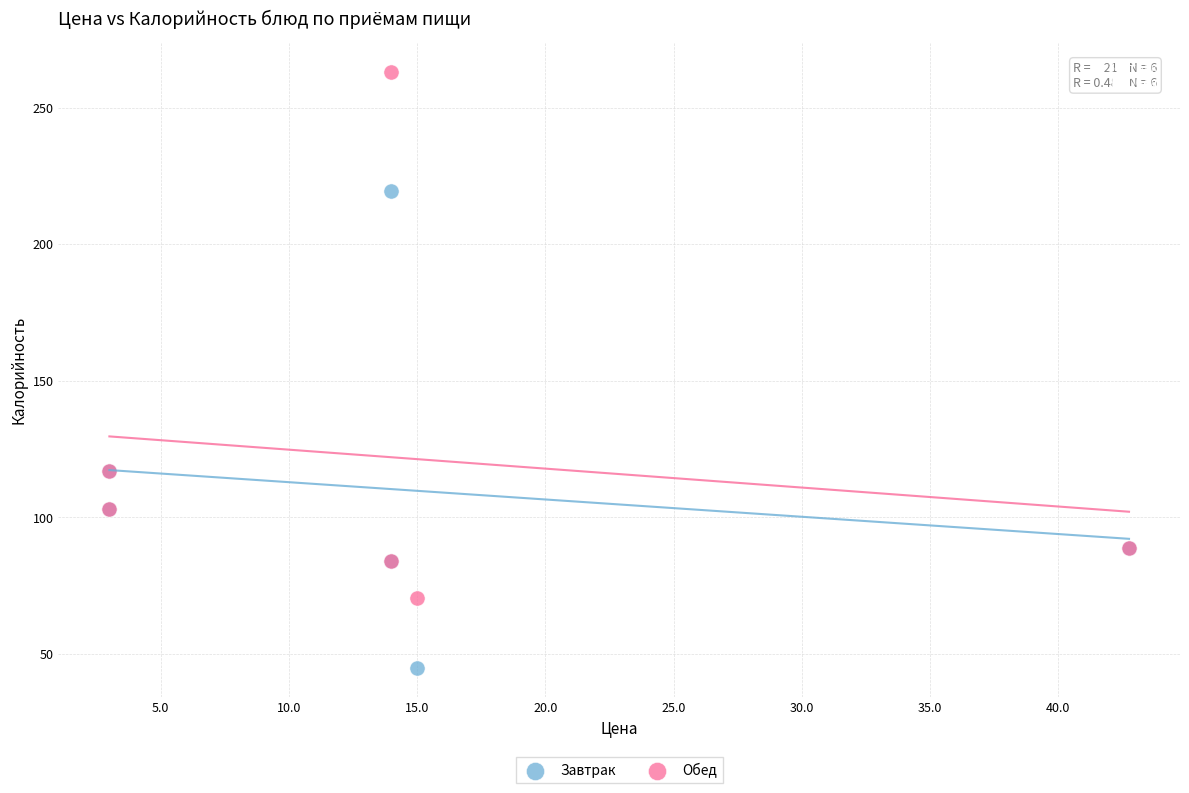

What are all the series names shown in the legend?

Завтрак, Обед